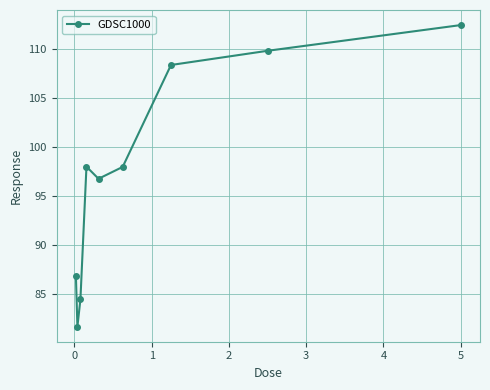

What is the value of the 8th point from the left?

109.8